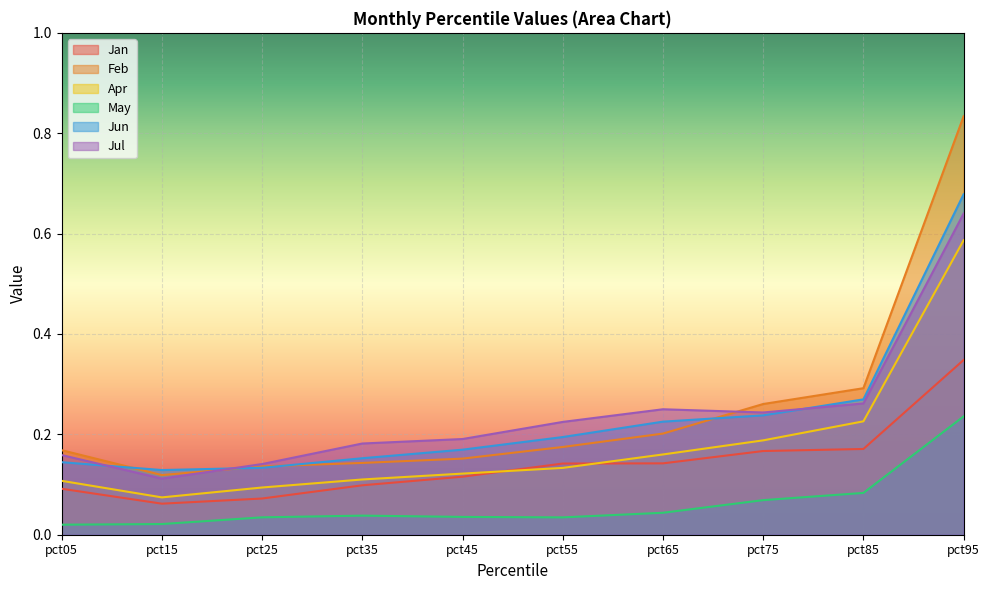

The value of May at pct95 is 0.2. True or false?

True